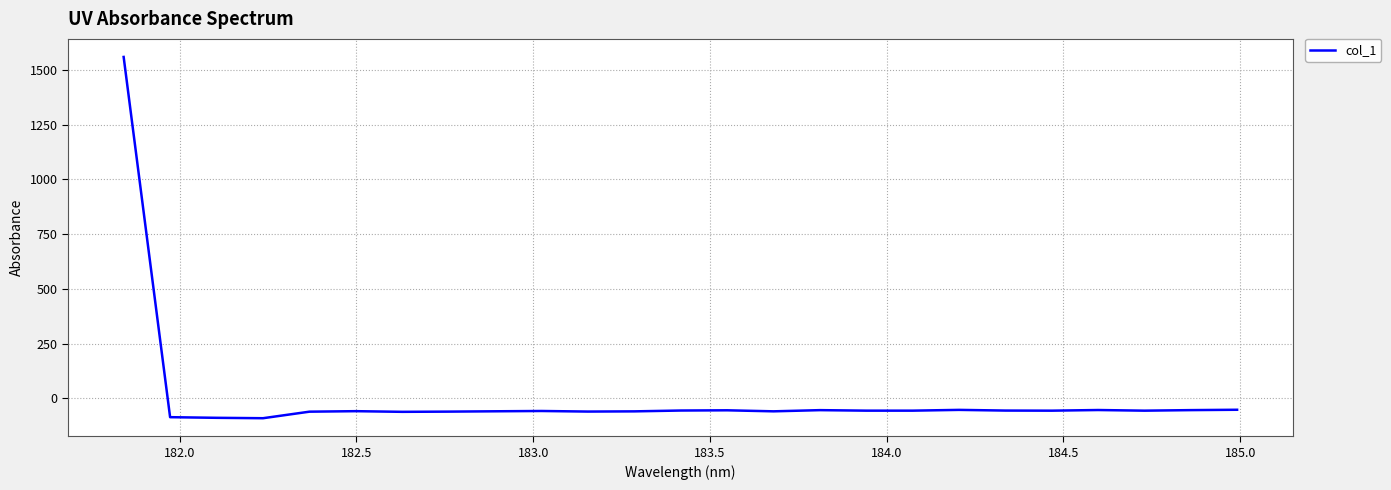

What is the difference between the maximum and minimum values?

1651.0